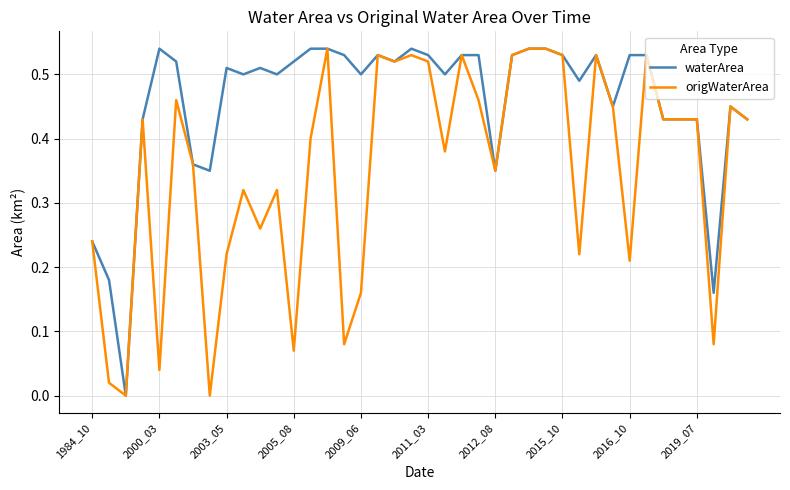

Which series has the largest total across all categories?

waterArea